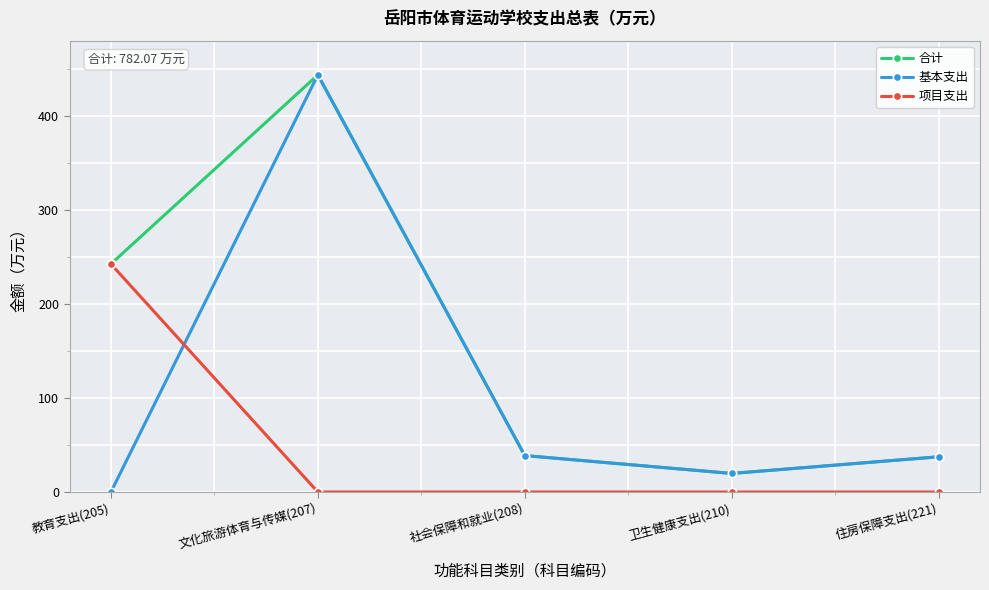

What is the difference between the second highest and second lowest values in the 基本支出 series?

19.0